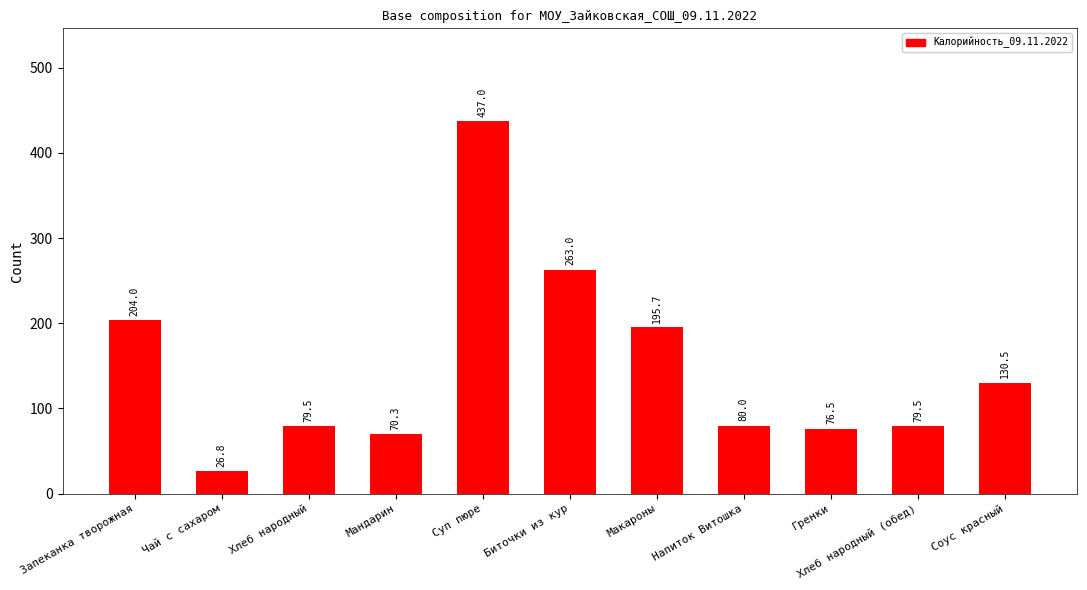

What is the label of the 8th bar from the right?

Мандарин